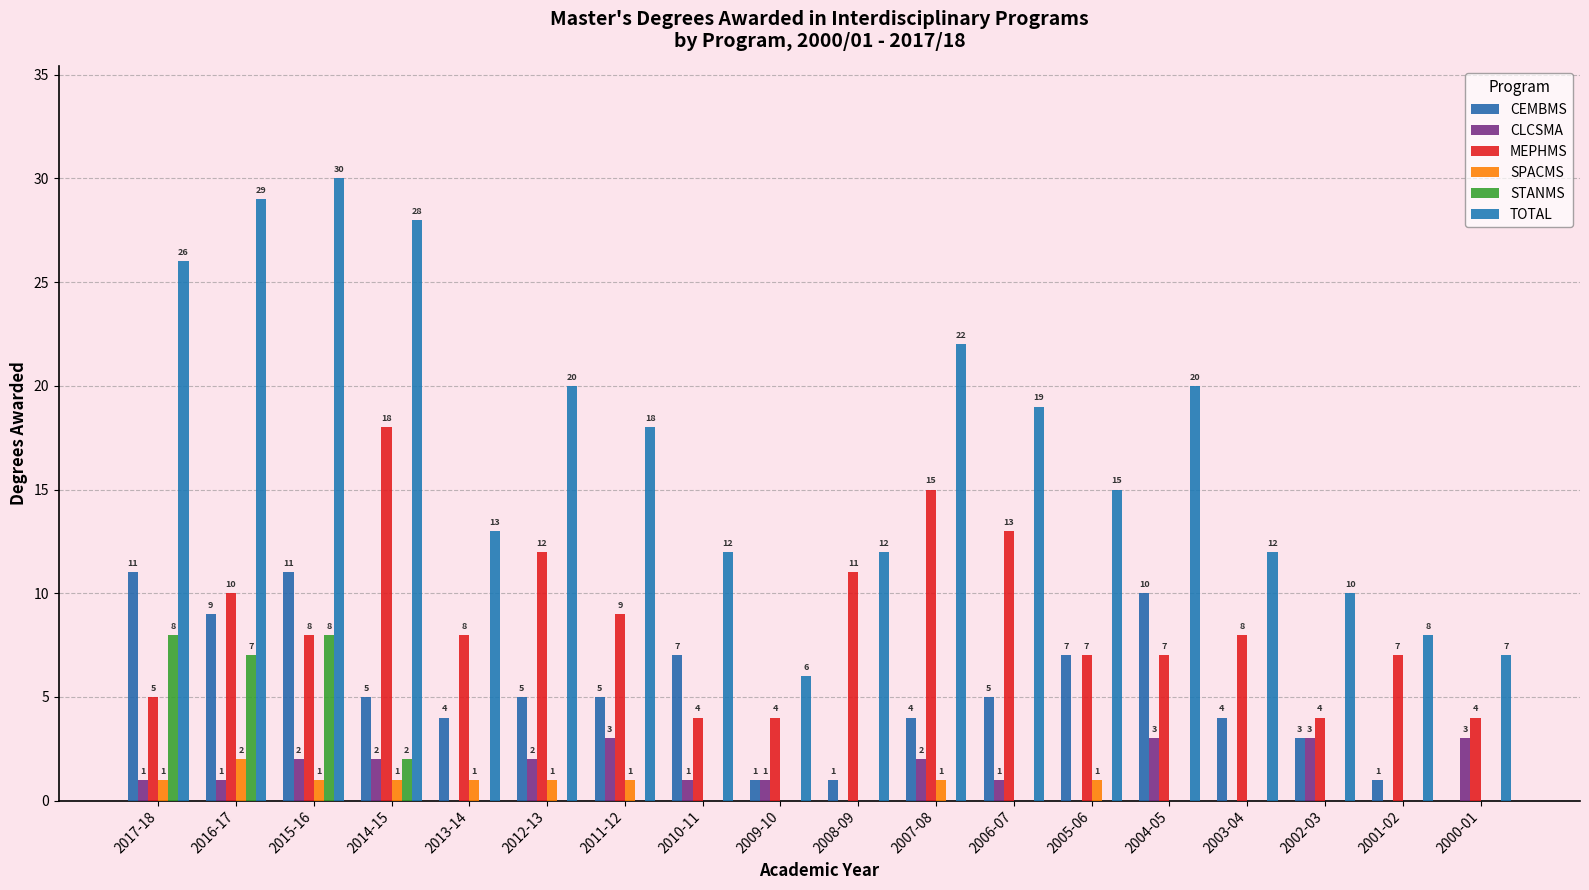

What are all the series names shown in the legend?

CEMBMS, CLCSMA, MEPHMS, SPACMS, STANMS, TOTAL